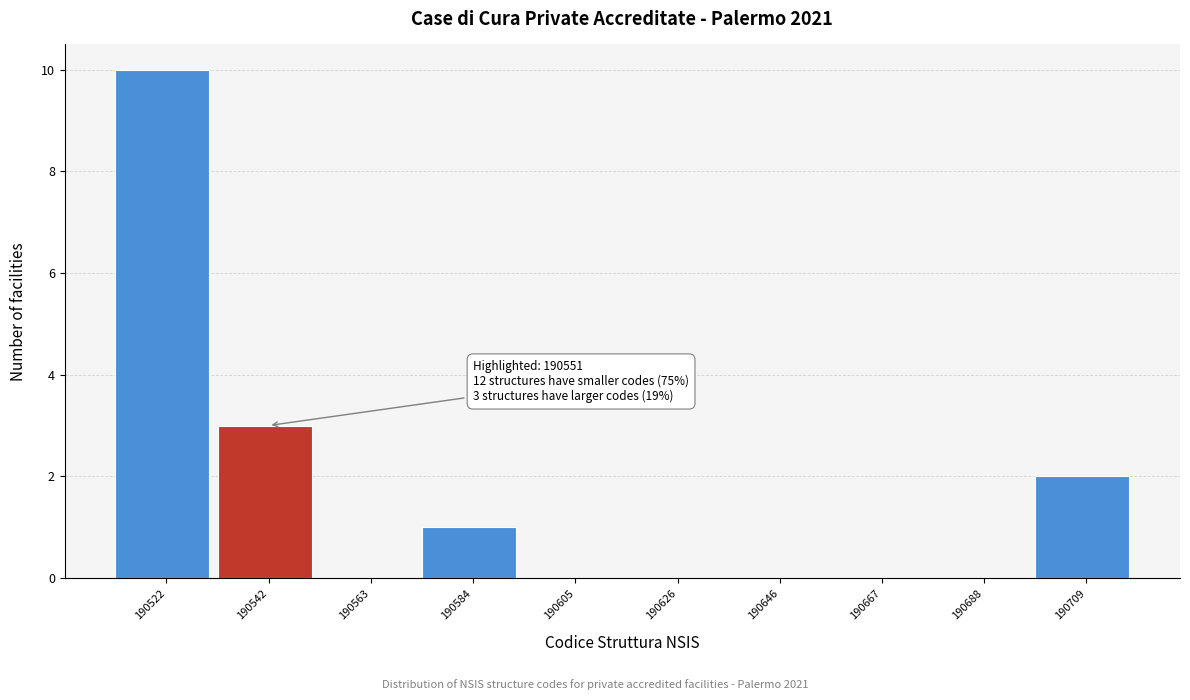

Reading right to left, extract all data points from this chart.

190709=2	190688=0	190667=0	190646=0	190626=0	190605=0	190584=1	190563=0	190542=3	190522=10